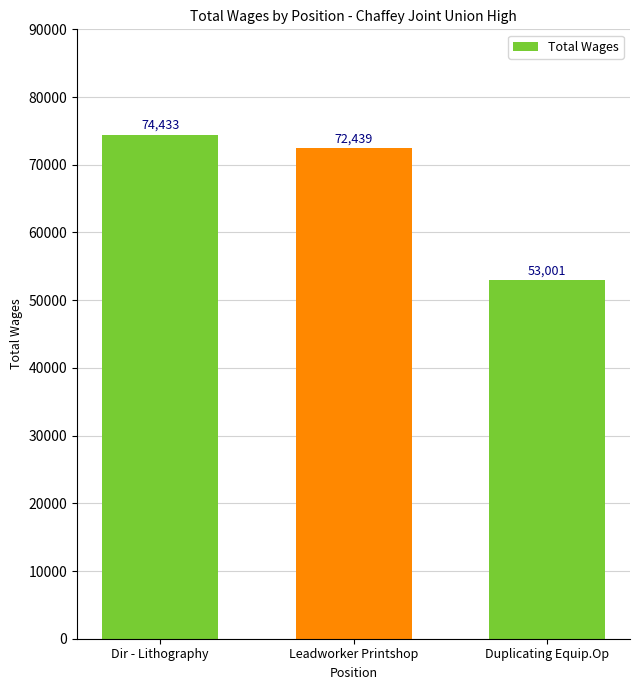

How many data points are less than 72439?

1